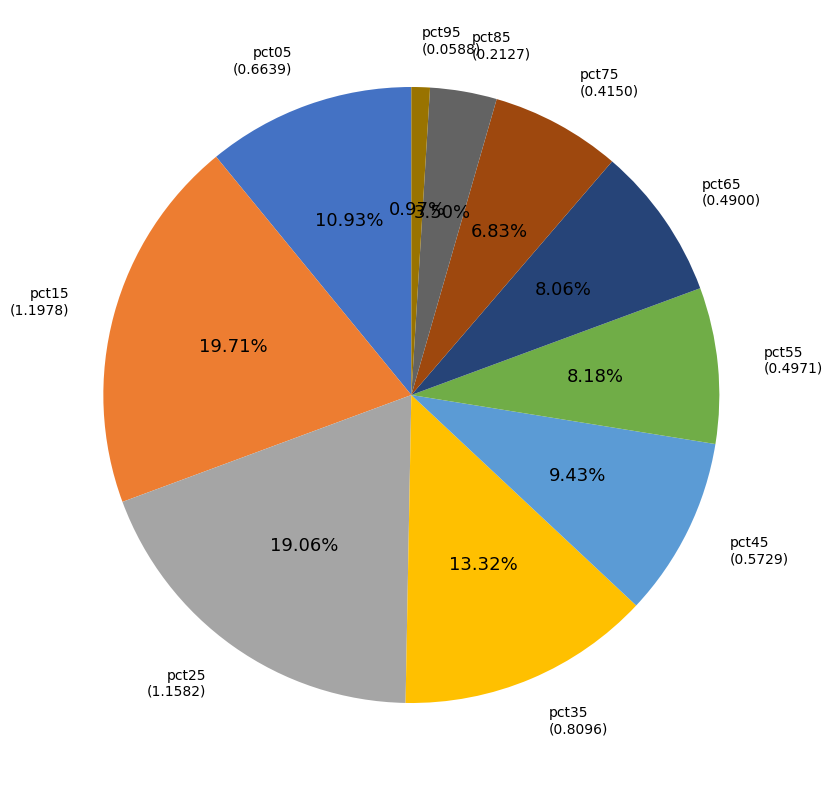

The pct65 slice represents 20% of the pie. True or false?

False